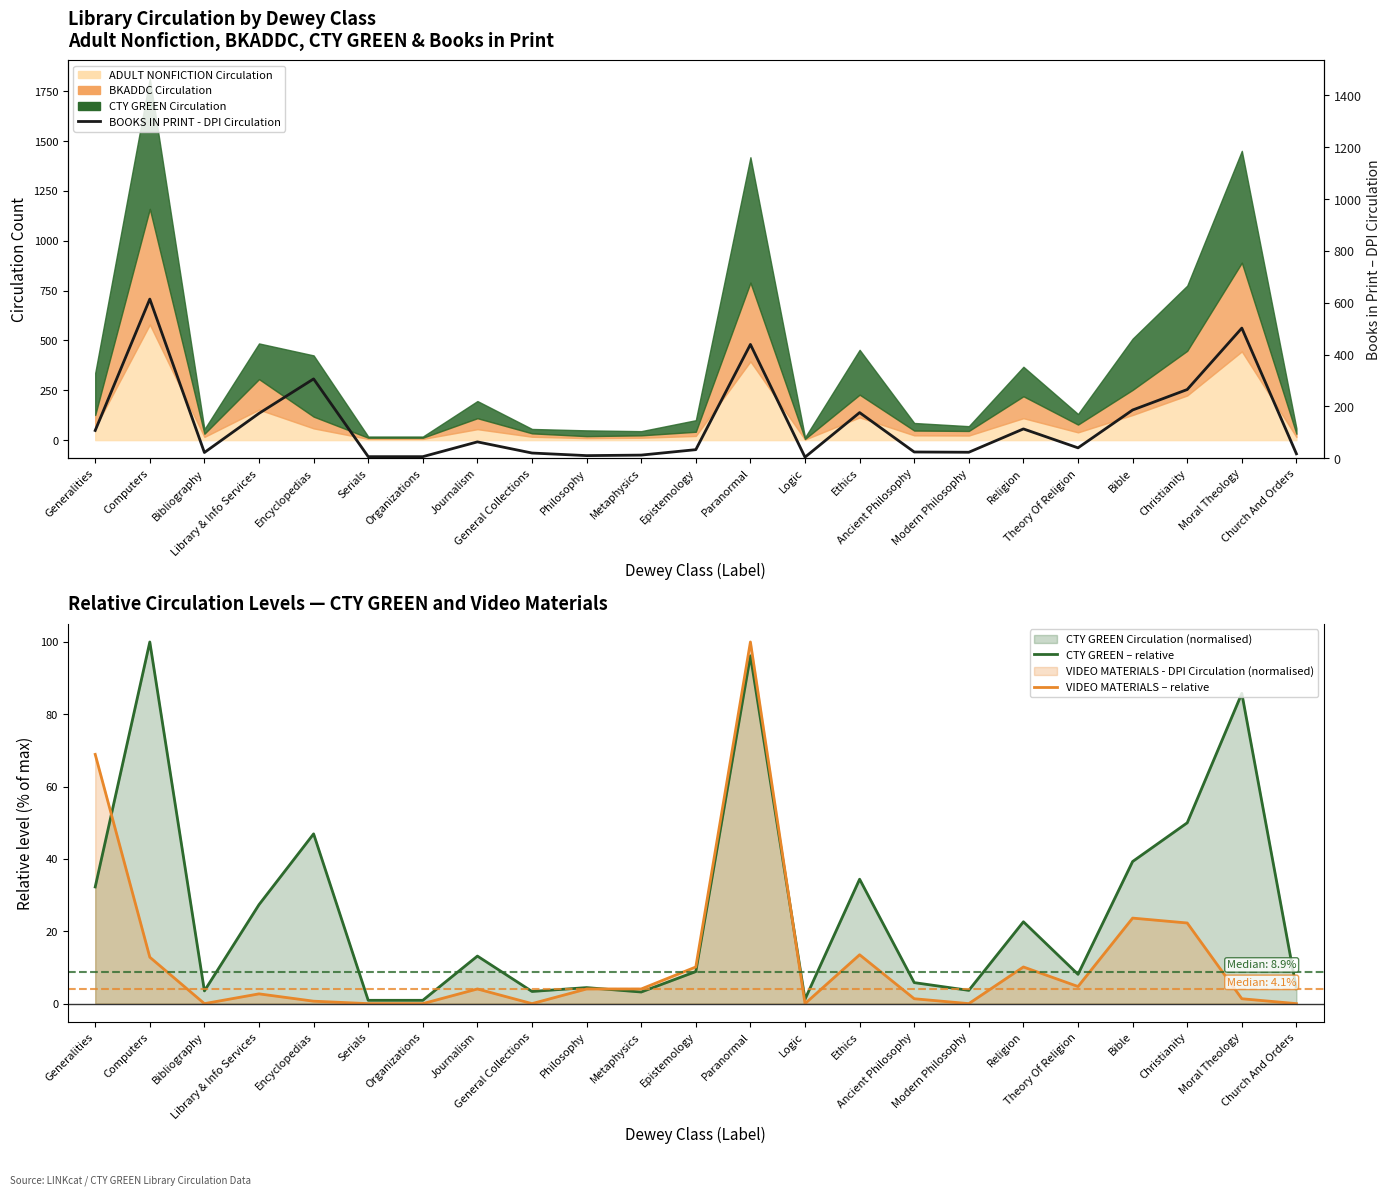

Reading left to right, extract all data points from this chart.

CTY GREEN – relative: Generalities=32.3	Computers=100.0	Bibliography=3.5	Library & Info Services=27.4	Encyclopedias=46.9	Serials=0.9	Organizations=0.9	Journalism=13.1	General Collections=3.4	Philosophy=4.4	Metaphysics=3.2	Epistemology=8.9	Paranormal=96.2	Logic=1.2	Ethics=34.4	Ancient Philosophy=5.8	Modern Philosophy=3.7	Religion=22.6	Theory Of Religion=8.1	Bible=39.3	Christianity=50.0	Moral Theology=85.8	Church And Orders=4.1
VIDEO MATERIALS – relative: Generalities=68.9	Computers=12.8	Bibliography=0.0	Library & Info Services=2.7	Encyclopedias=0.7	Serials=0.0	Organizations=0.0	Journalism=4.1	General Collections=0.0	Philosophy=4.1	Metaphysics=4.1	Epistemology=10.1	Paranormal=100.0	Logic=0.0	Ethics=13.5	Ancient Philosophy=1.4	Modern Philosophy=0.0	Religion=10.1	Theory Of Religion=4.7	Bible=23.6	Christianity=22.3	Moral Theology=1.4	Church And Orders=0.0
BOOKS IN PRINT - DPI Circulation: Generalities=107.0	Computers=614.0	Bibliography=22.0	Library & Info Services=173.0	Encyclopedias=306.0	Serials=6.0	Organizations=6.0	Journalism=63.0	General Collections=20.0	Philosophy=10.0	Metaphysics=12.0	Epistemology=33.0	Paranormal=439.0	Logic=4.0	Ethics=176.0	Ancient Philosophy=24.0	Modern Philosophy=23.0	Religion=113.0	Theory Of Religion=40.0	Bible=186.0	Christianity=265.0	Moral Theology=502.0	Church And Orders=17.0